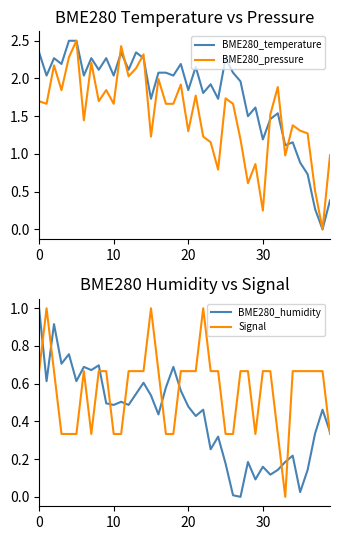

How many interior local peaks does the BME280_pressure series have?

13